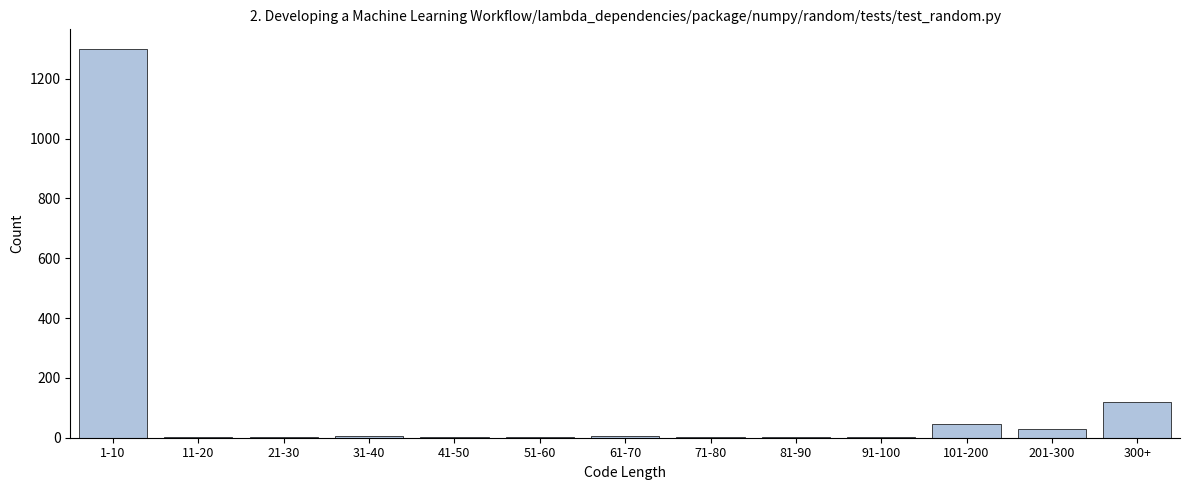

Which label corresponds to the largest value in the chart?

1-10